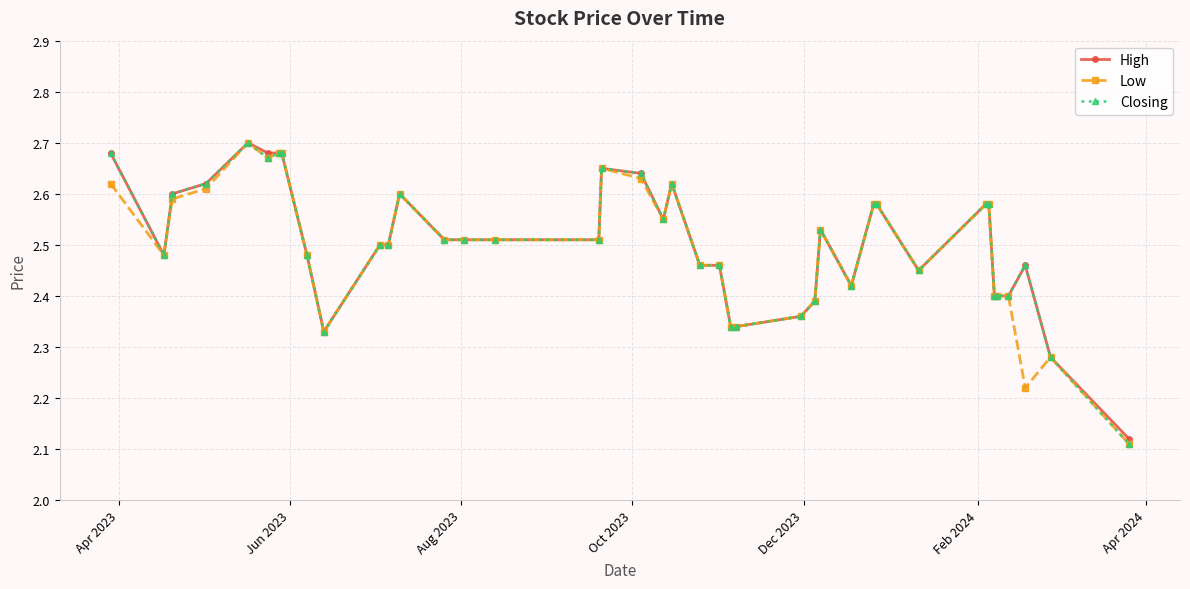

True or false: High has more than 2 points higher than both neighbors.

True